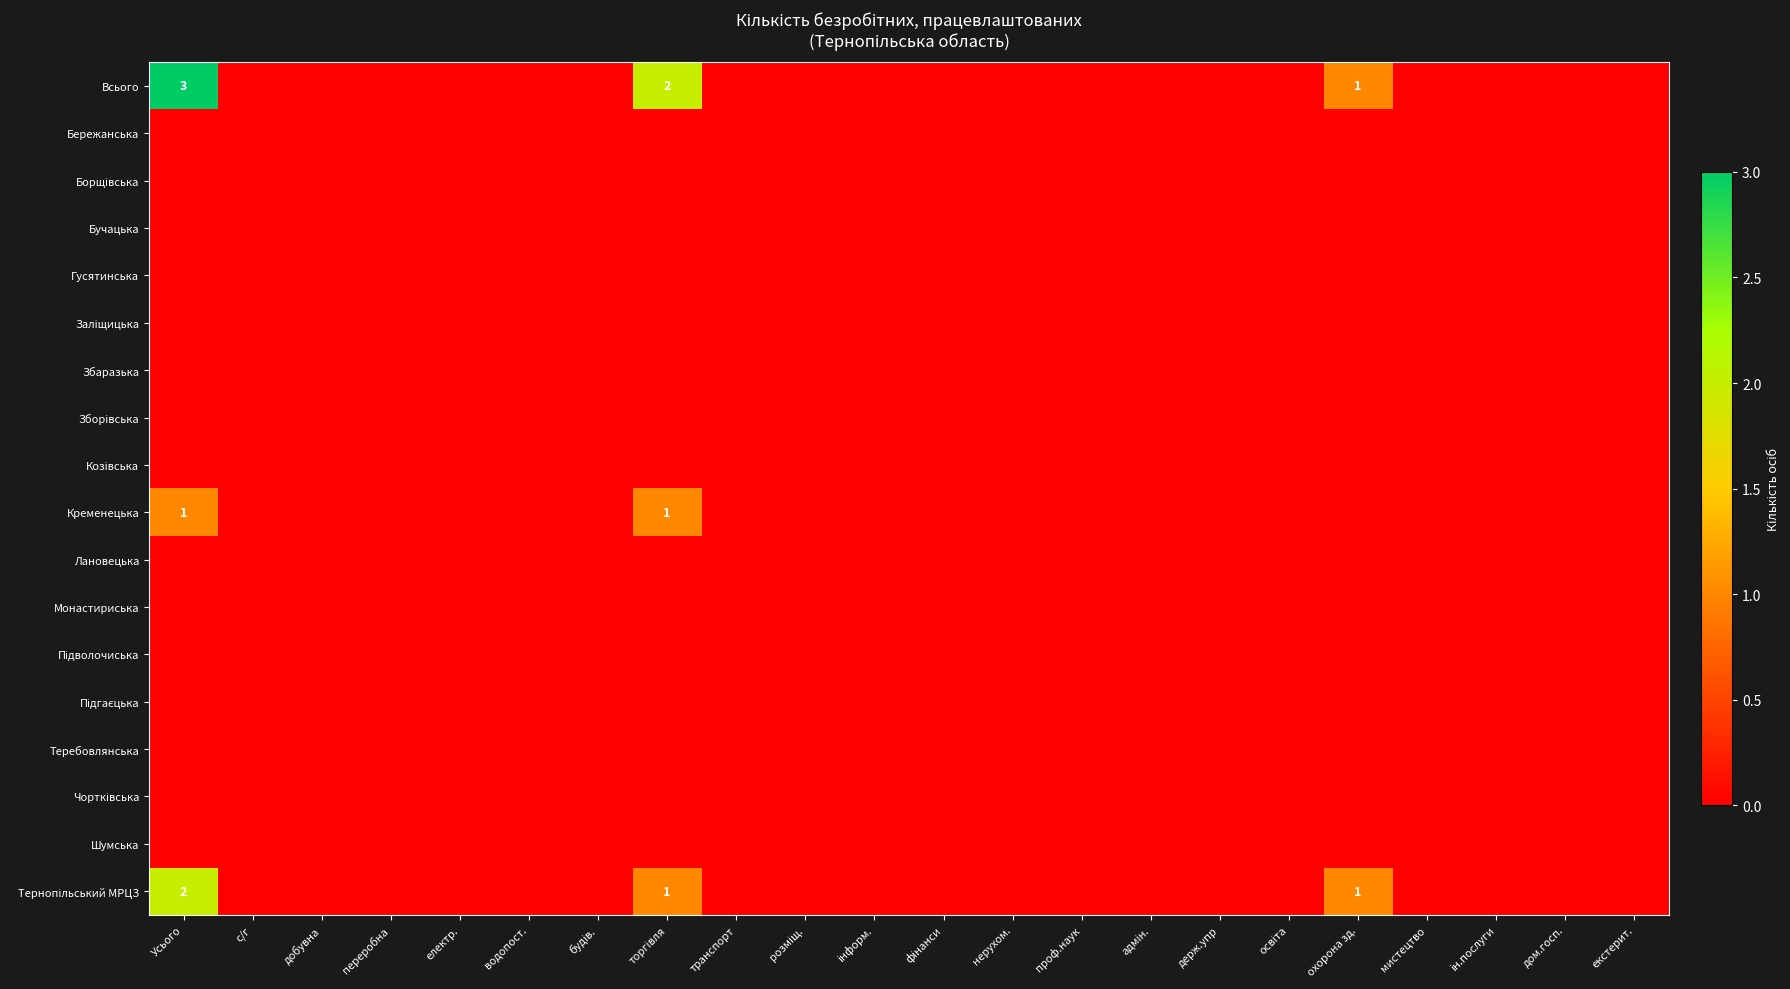

How many data points does each series have?

22